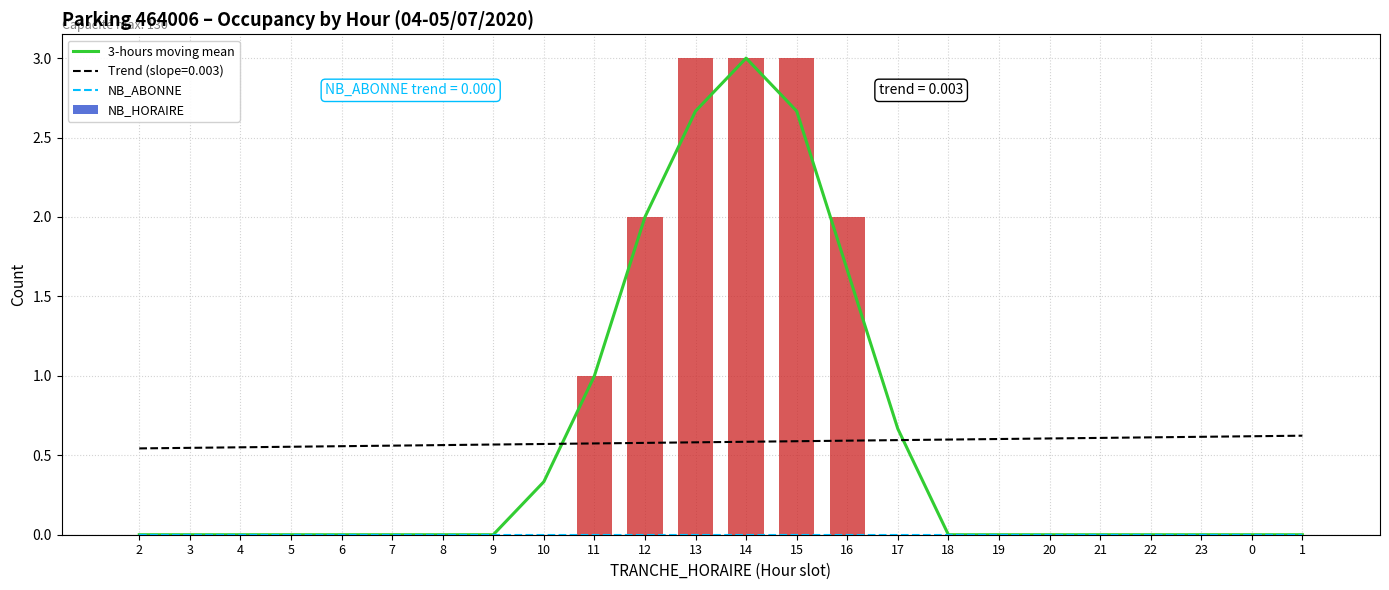

Is it true that NB_HORAIRE equals -1 at 19?

False